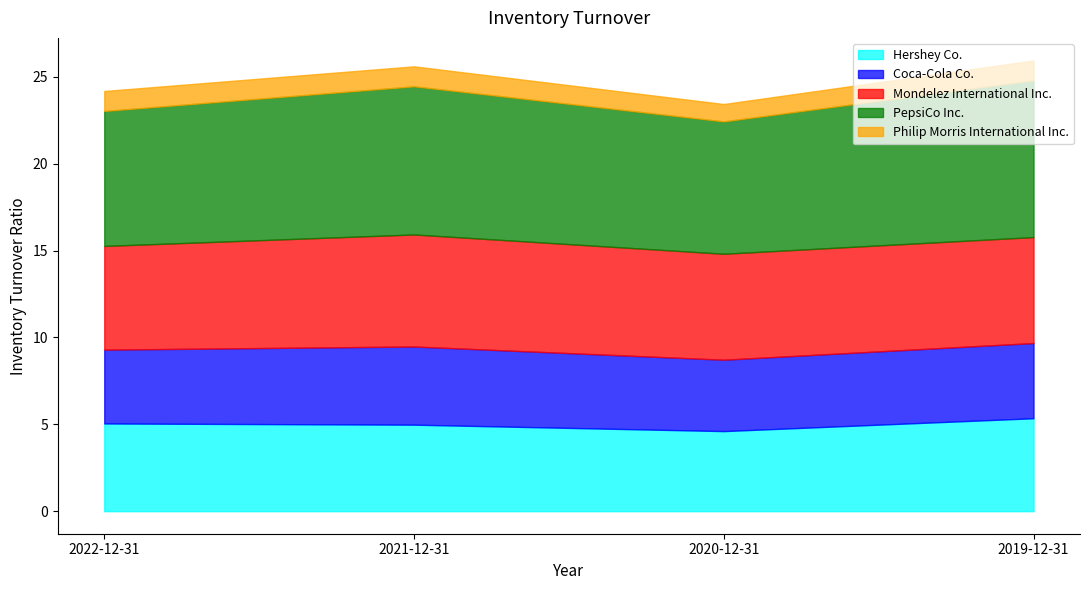

What is the difference between the second highest and second lowest values in the Hershey Co. series?

0.1